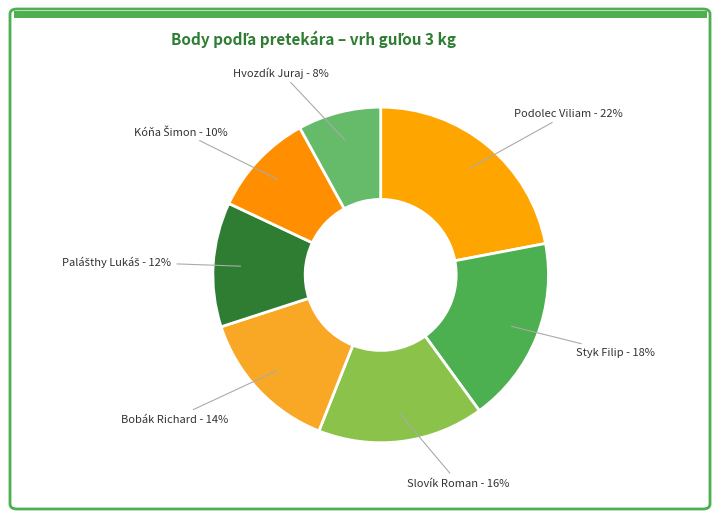

The Bobák Richard - 14% slice represents 14% of the pie. True or false?

True